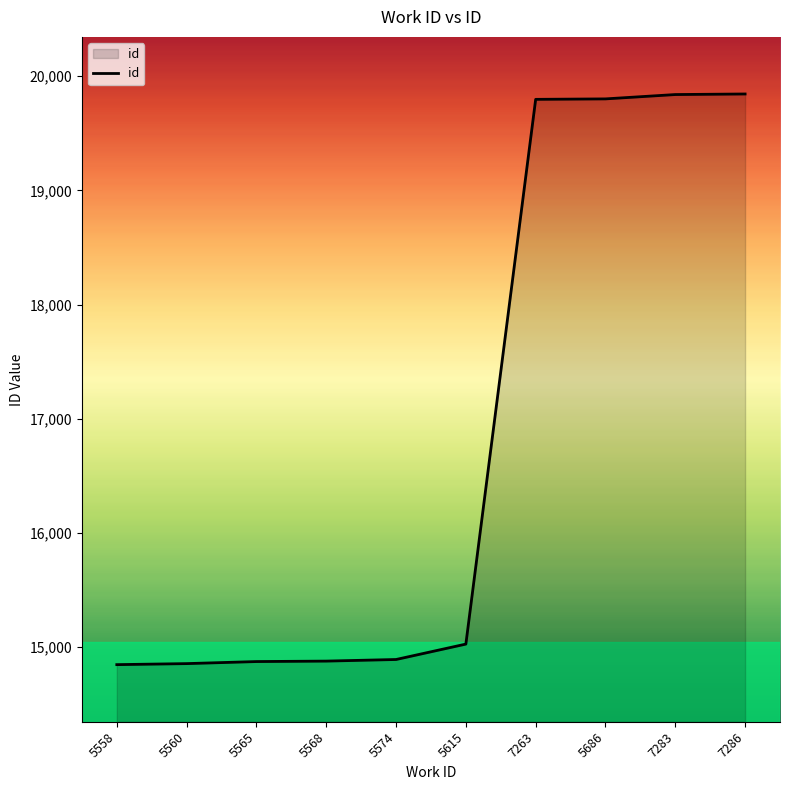

What is the difference between the values at 7286 and 5558?

4998